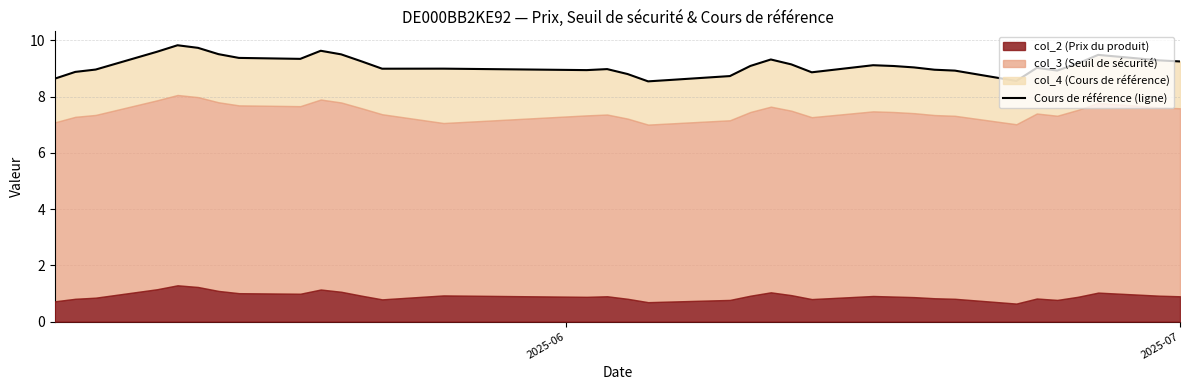

What is the difference between the maximum and second lowest values?

1.3